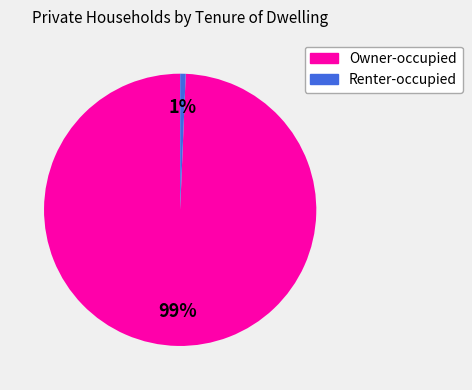

What is the smallest slice in the pie chart?

Renter-occupied